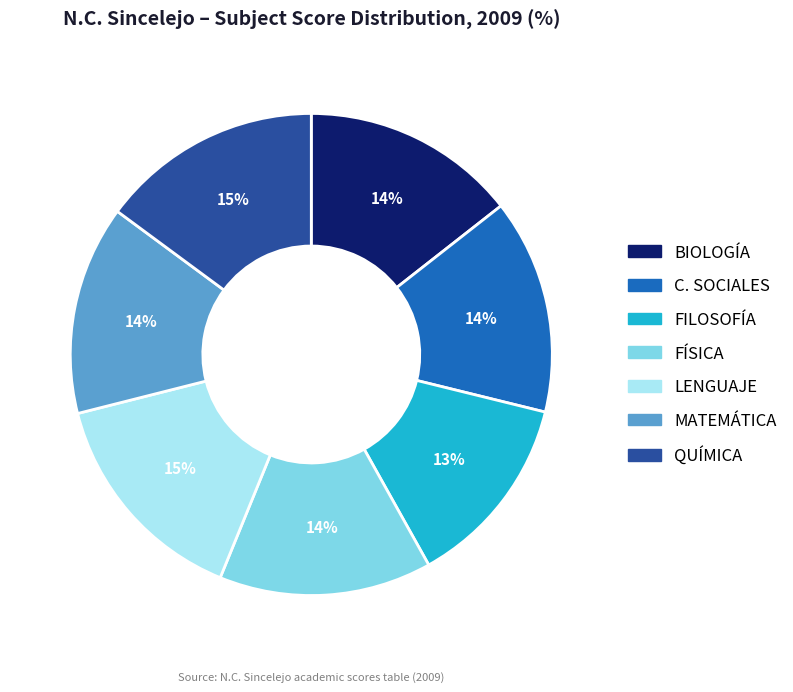

How many segments does this pie chart have?

7